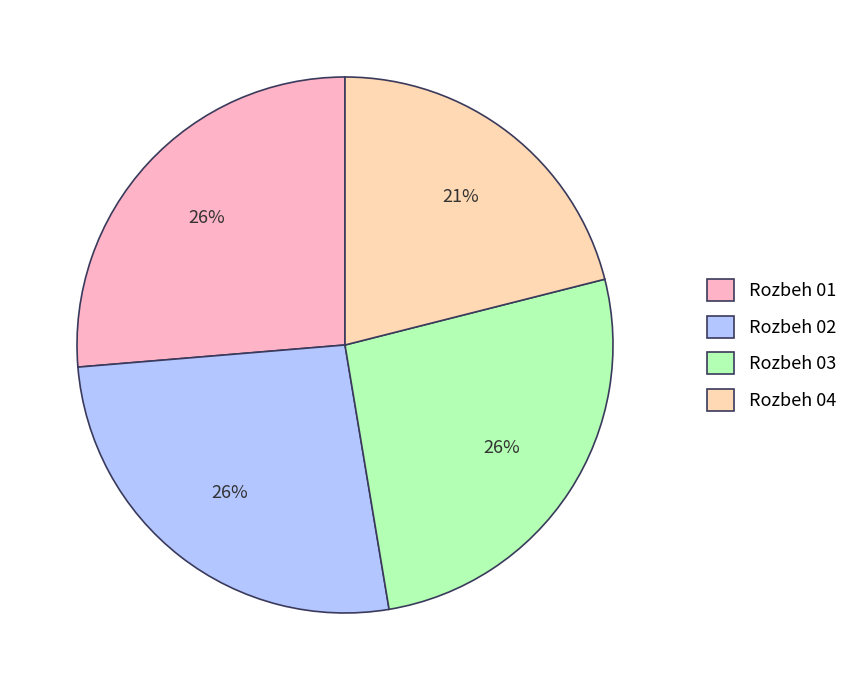

To the nearest percent, what portion does Rozbeh 03 represent?

26%